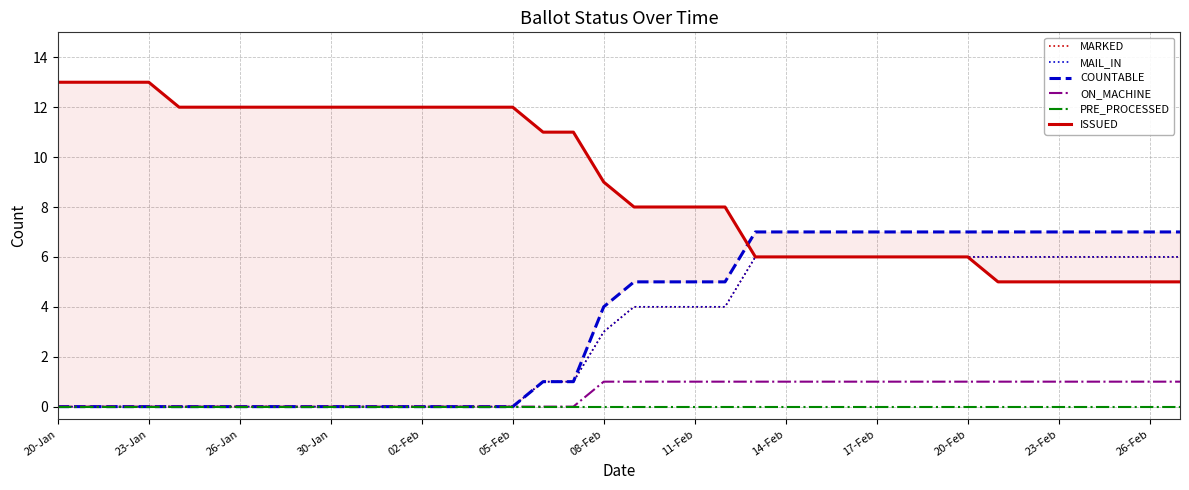

True or false: PRE_PROCESSED and MARKED intersect in this chart.

False